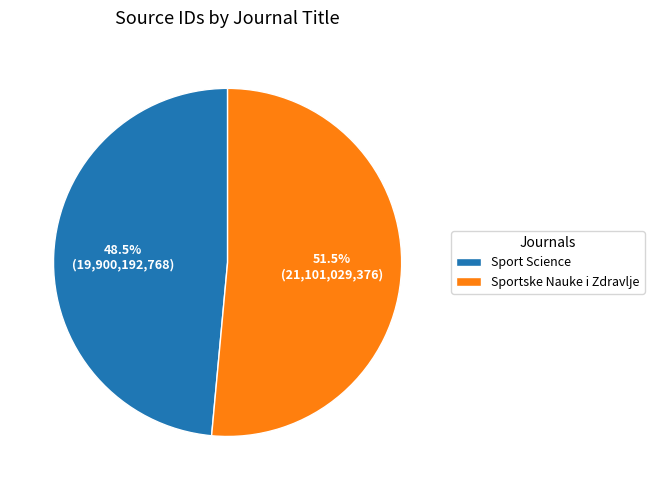

Count the number of slices in the pie.

2